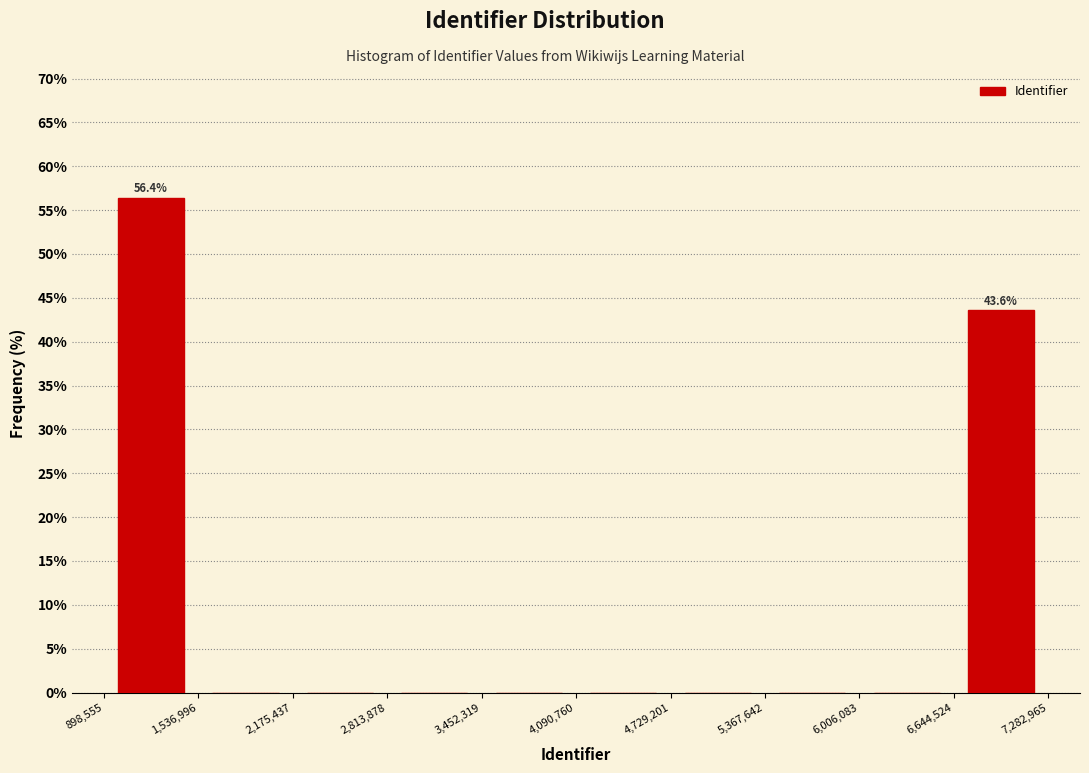

Which range on the x-axis has the tallest bar?

898,555 to 1,536,996